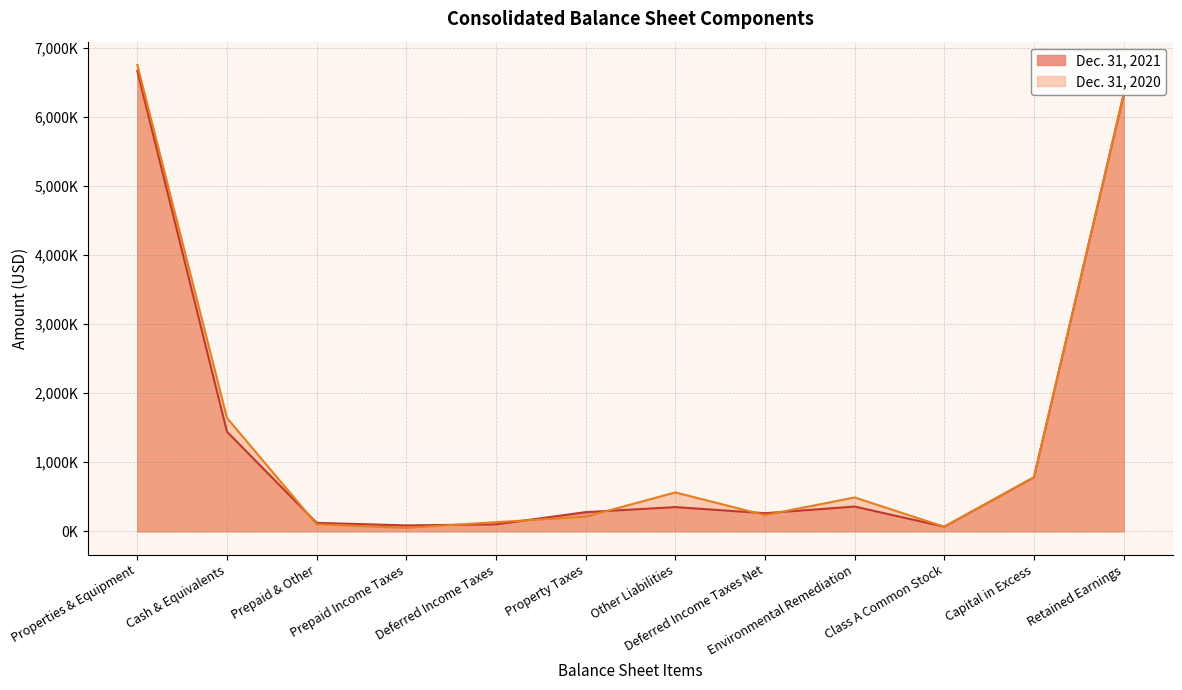

Reading left to right, transcribe all the data shown in this chart.

Dec. 31, 2021: 6670000	1443000	122000	85000	100000	277000	350000	262000	358000	66000	782000	6325000
Dec. 31, 2020: 6756000	1642000	101000	48000	132000	210000	563000	234000	490000	66000	782000	6334000